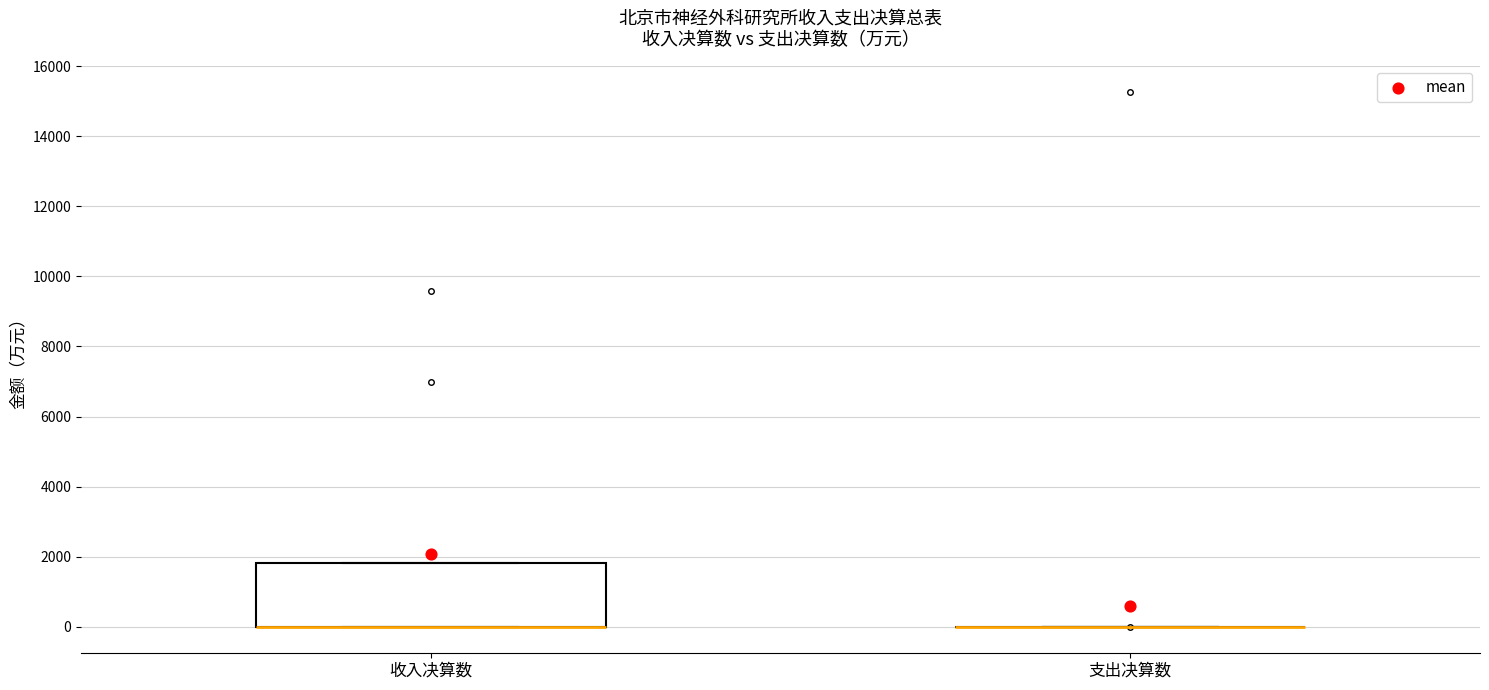

Comparing the boxes themselves (not the whiskers), which one is the tallest?

收入决算数